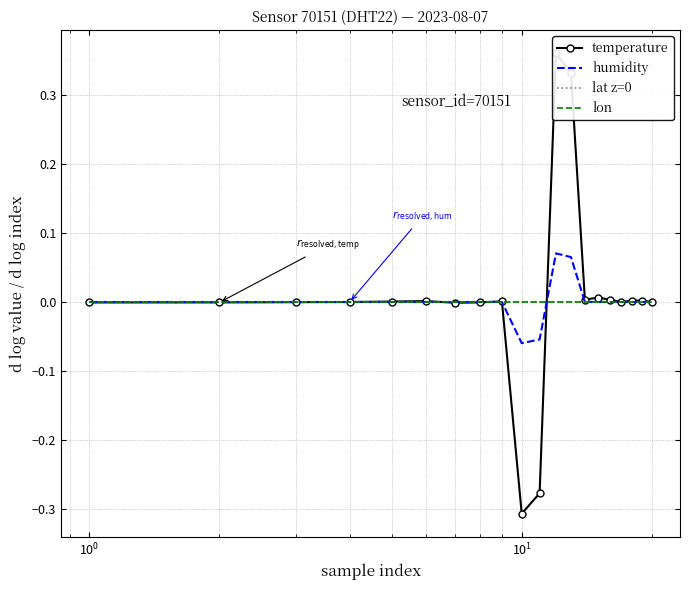

Count the lat z=0 values in the range 0 to 1.

16